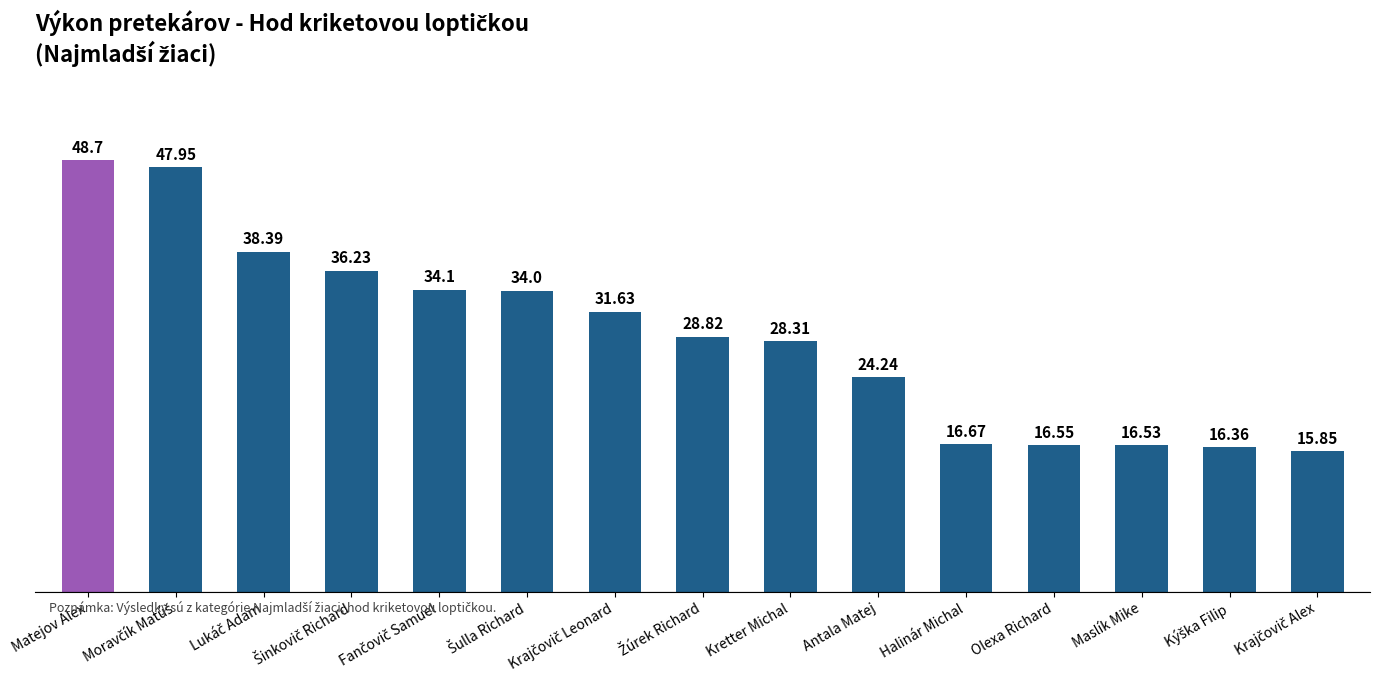

What is the sum of all values?

434.3